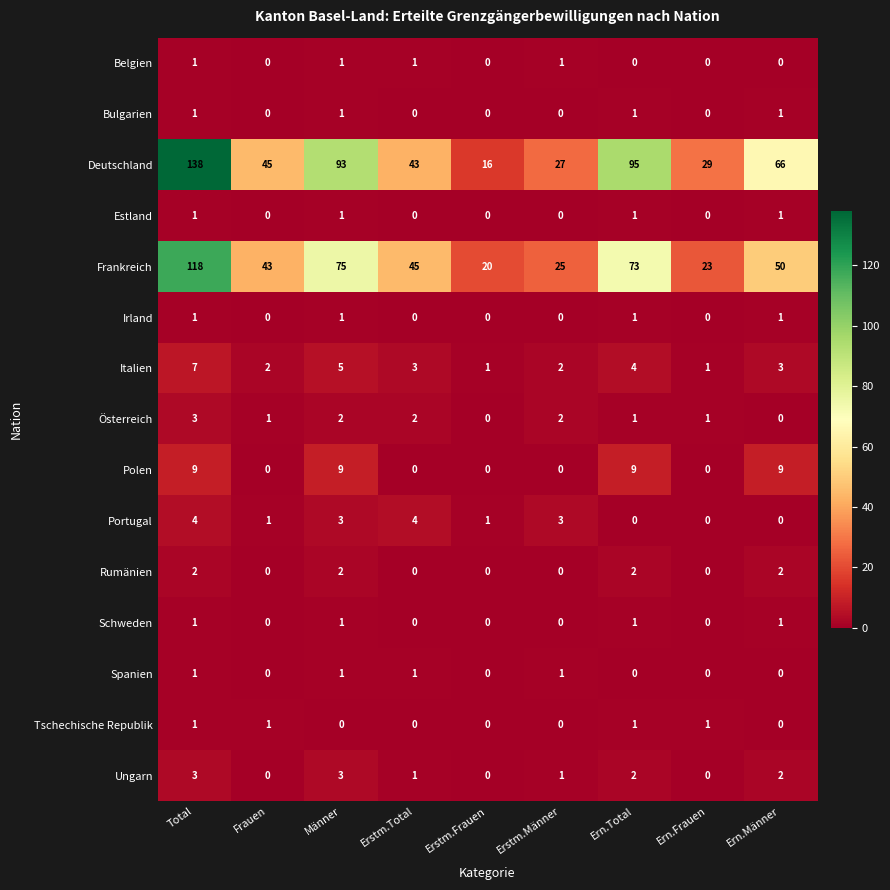

What is the difference between the maximum and minimum values in the Österreich series?

3